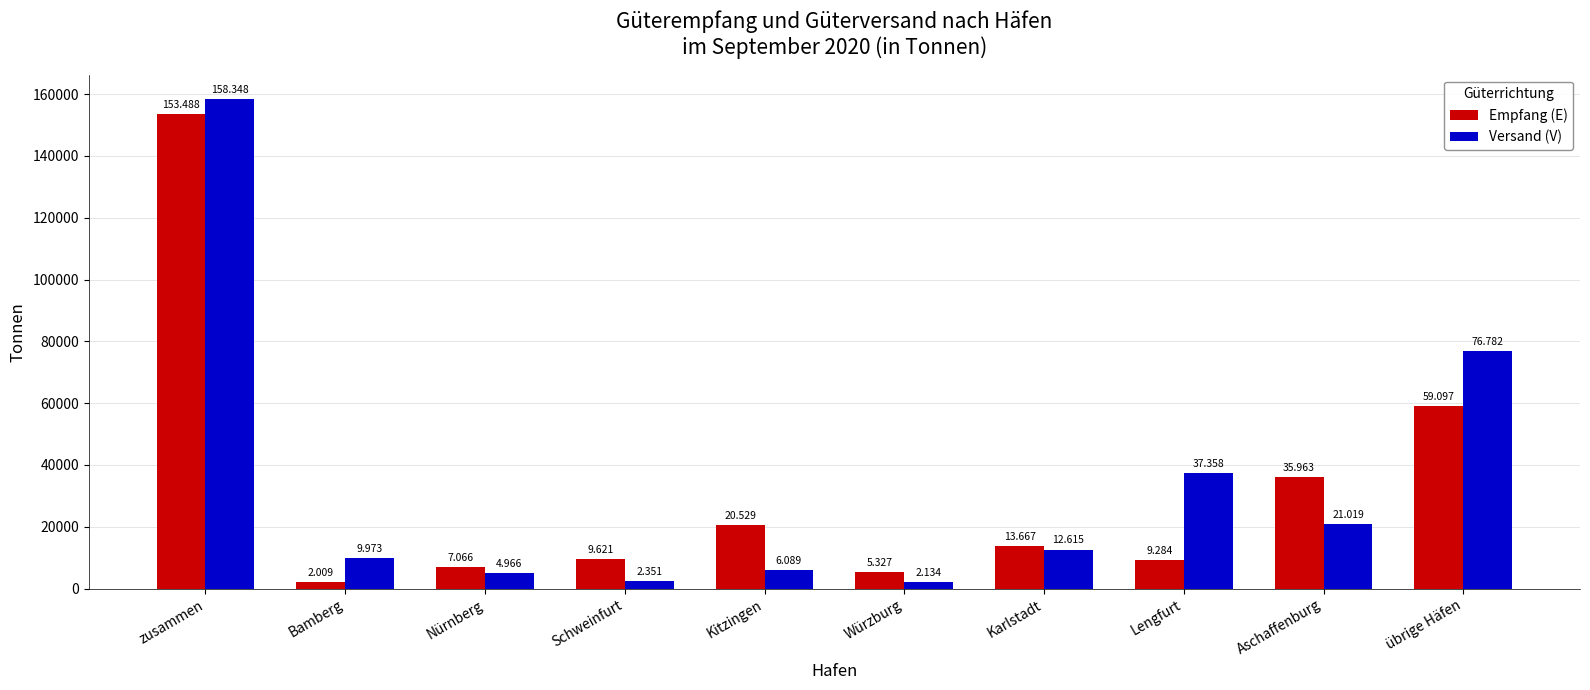

At which label does Versand (V) first exceed 12615?

zusammen